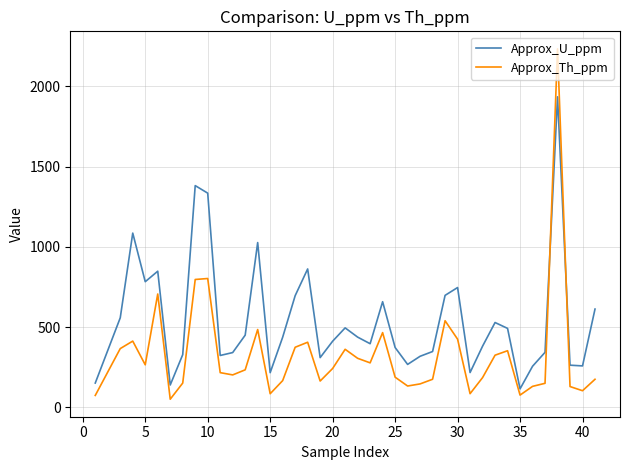

What is the minimum value for Approx_U_ppm?

115.3